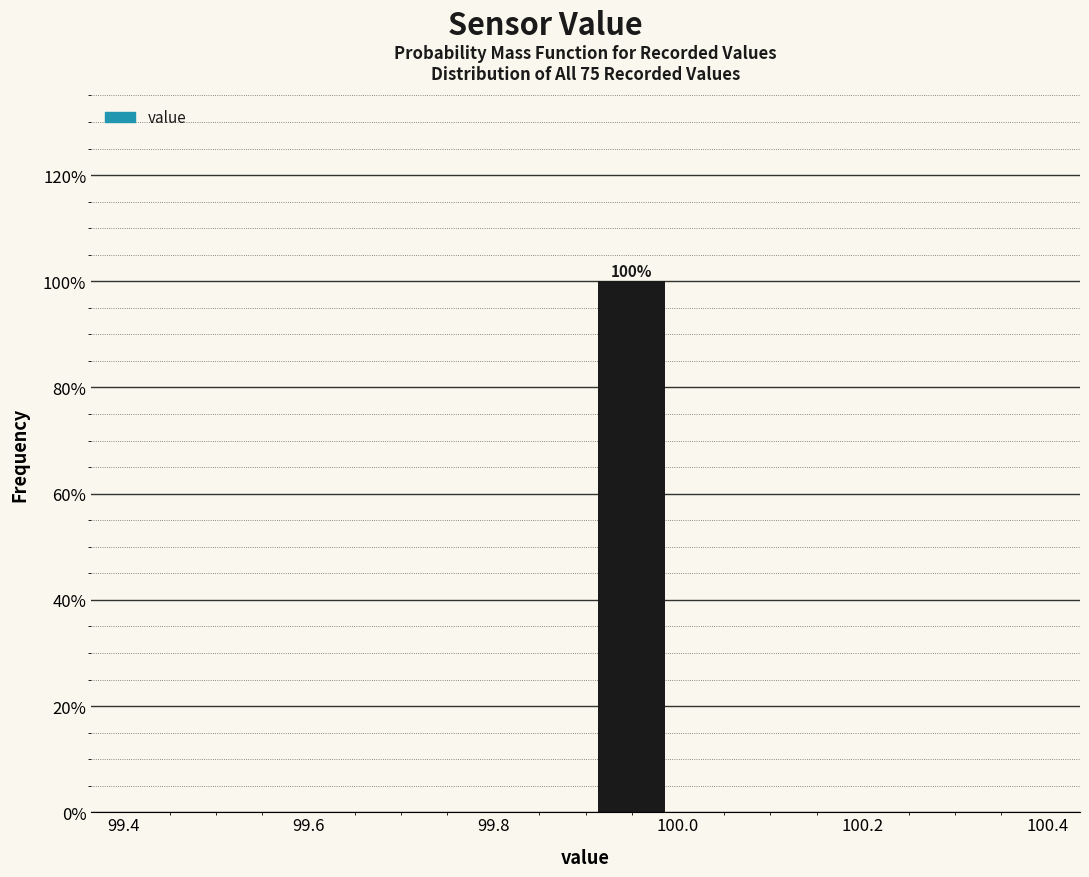

Over which range of the x-axis is the bar tallest?

99.9 to 100.0